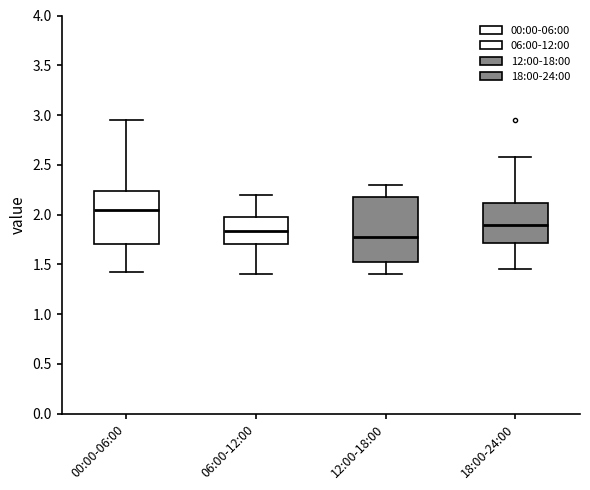

Where does the upper whisker of the box for 18:00-24:00 end on the y-axis? The values are not printed on the chart, so give them approximately, as read against the axis.

2.60